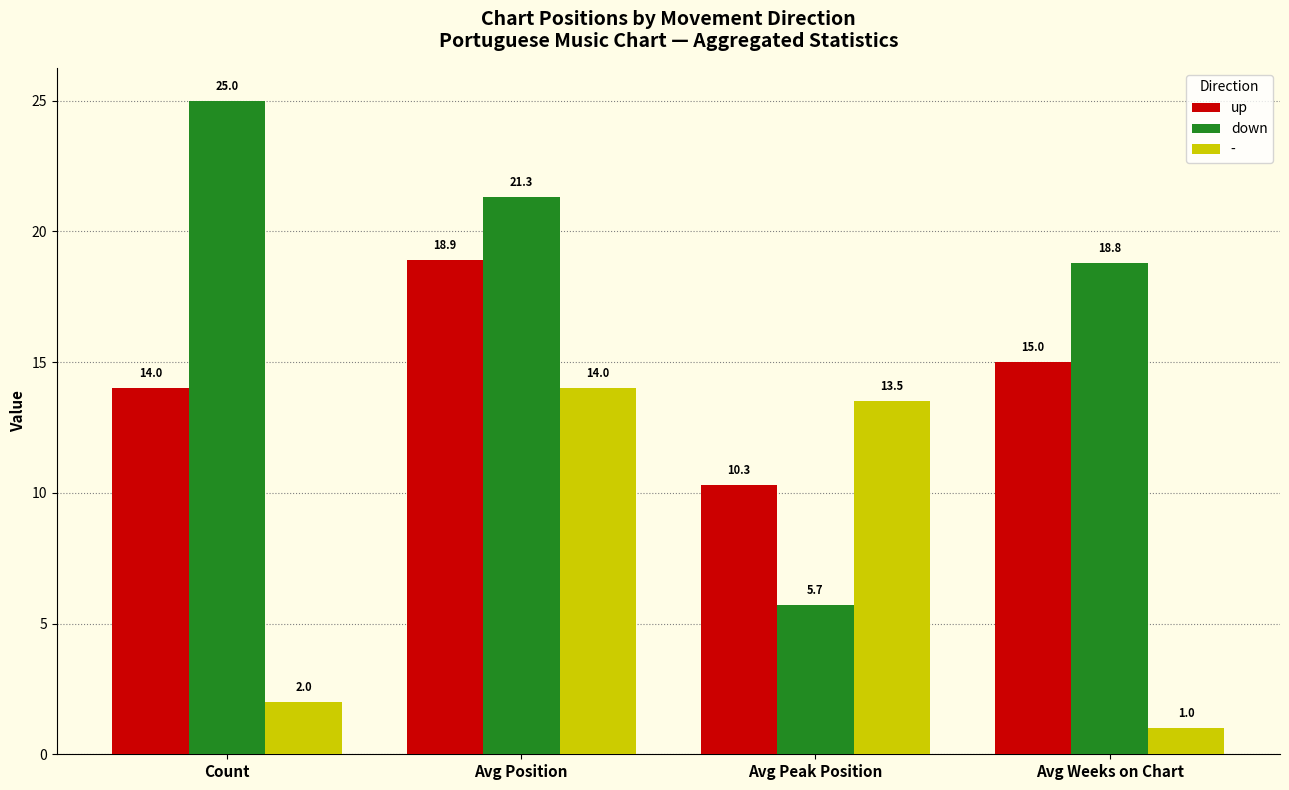

At Avg Position, list the series in order from smallest to largest.

-, up, down